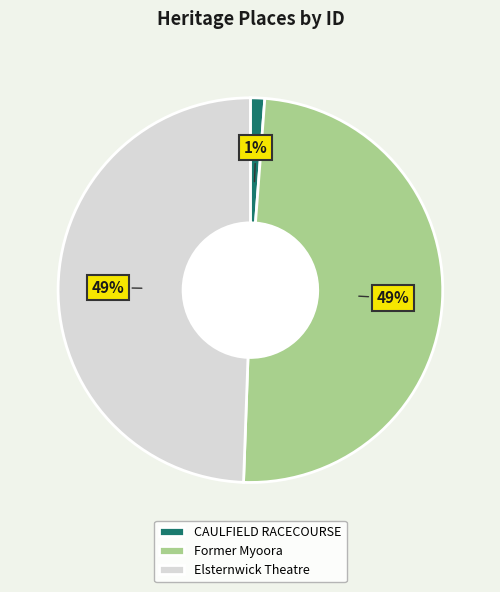

Is Elsternwick Theatre the majority of the pie?

No